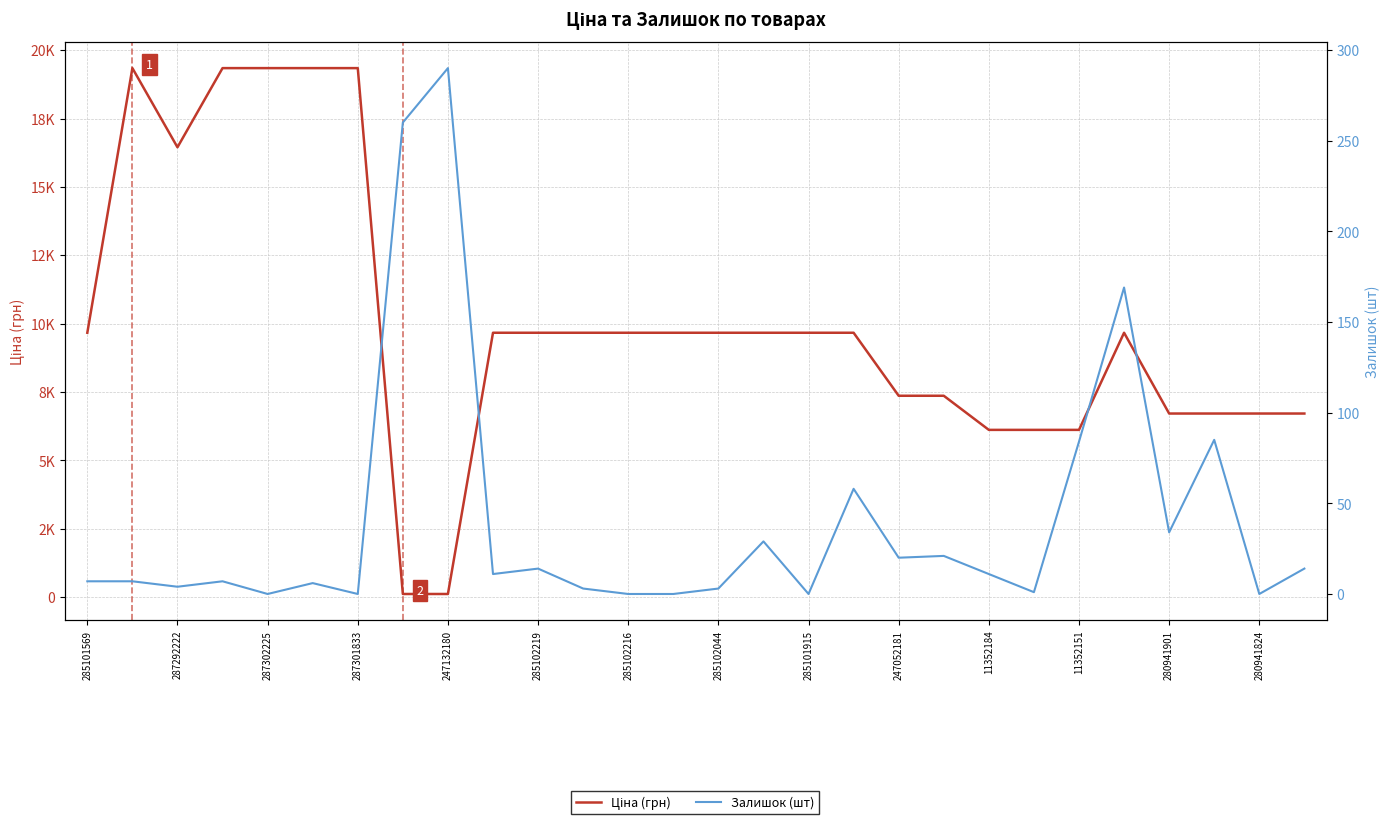

Between 285102044 and 22, which series saw the biggest shift?

Ціна (грн)